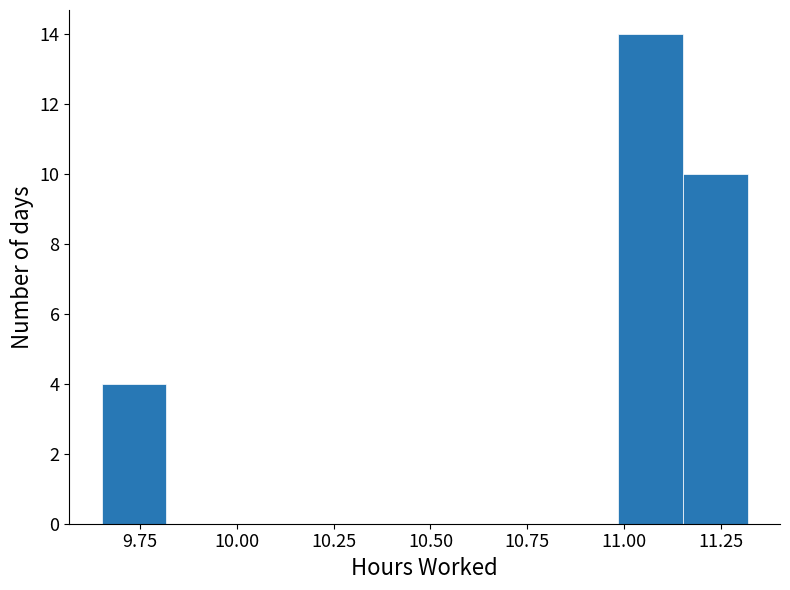

Read against the x-axis, roughly where is the centre of the tallest bar?

11.05